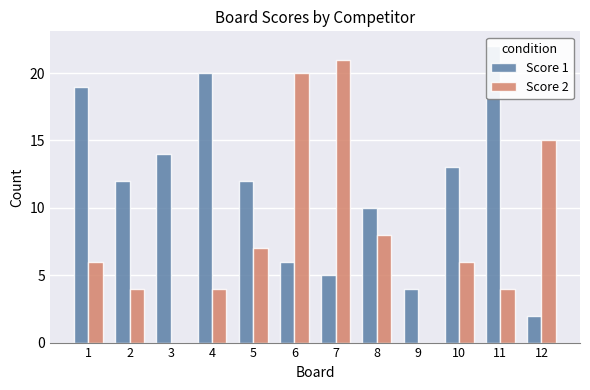

Does the chart contain any negative values?

No